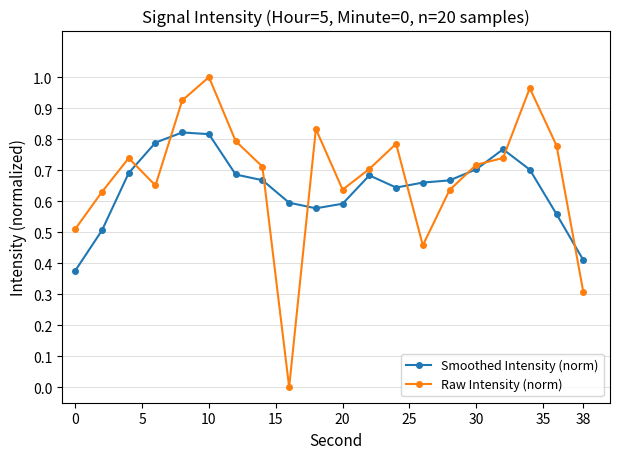

Which series has the widest spread of values?

Raw Intensity (norm)